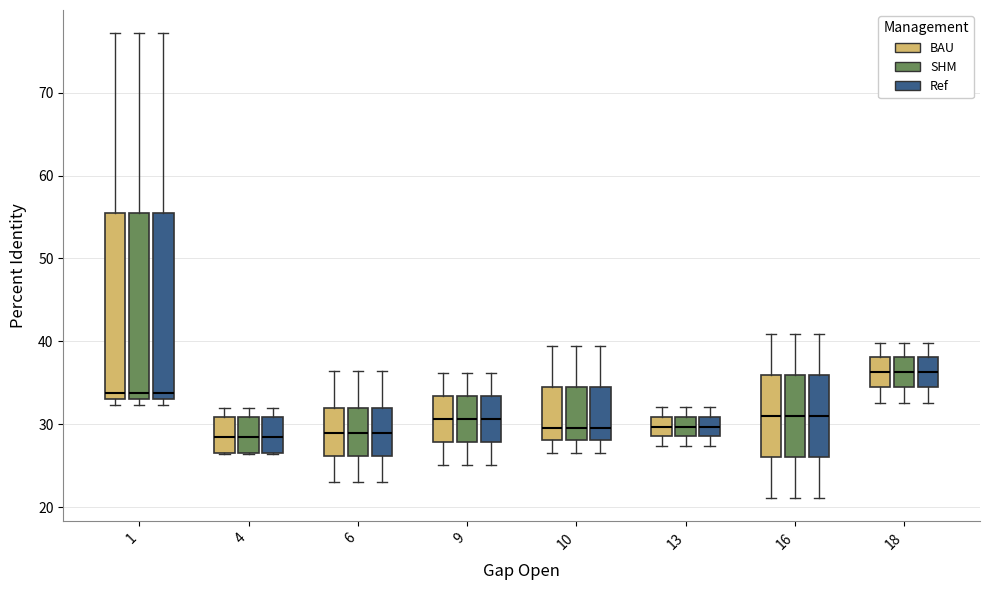

Reading left to right, read every box against the y-axis: the position of its median line, the range the box covers, and the ends of its whiskers. The values are not printed on the chart, so give them approximately, as read against the axis.

1 (BAU): median 34, box 33 to 55, whiskers 32 to 77
1 (SHM): median 34, box 33 to 55, whiskers 32 to 77
1 (Ref): median 34, box 33 to 55, whiskers 32 to 77
4 (BAU): median 29, box 26 to 31, whiskers 26 to 32
4 (SHM): median 29, box 26 to 31, whiskers 26 to 32
4 (Ref): median 29, box 26 to 31, whiskers 26 to 32
6 (BAU): median 29, box 26 to 32, whiskers 23 to 36
6 (SHM): median 29, box 26 to 32, whiskers 23 to 36
6 (Ref): median 29, box 26 to 32, whiskers 23 to 36
9 (BAU): median 31, box 28 to 33, whiskers 25 to 36
9 (SHM): median 31, box 28 to 33, whiskers 25 to 36
9 (Ref): median 31, box 28 to 33, whiskers 25 to 36
10 (BAU): median 30, box 28 to 35, whiskers 27 to 39
10 (SHM): median 30, box 28 to 35, whiskers 27 to 39
10 (Ref): median 30, box 28 to 35, whiskers 27 to 39
13 (BAU): median 30, box 29 to 31, whiskers 27 to 32
13 (SHM): median 30, box 29 to 31, whiskers 27 to 32
13 (Ref): median 30, box 29 to 31, whiskers 27 to 32
16 (BAU): median 31, box 26 to 36, whiskers 21 to 41
16 (SHM): median 31, box 26 to 36, whiskers 21 to 41
16 (Ref): median 31, box 26 to 36, whiskers 21 to 41
18 (BAU): median 36, box 34 to 38, whiskers 33 to 40
18 (SHM): median 36, box 34 to 38, whiskers 33 to 40
18 (Ref): median 36, box 34 to 38, whiskers 33 to 40